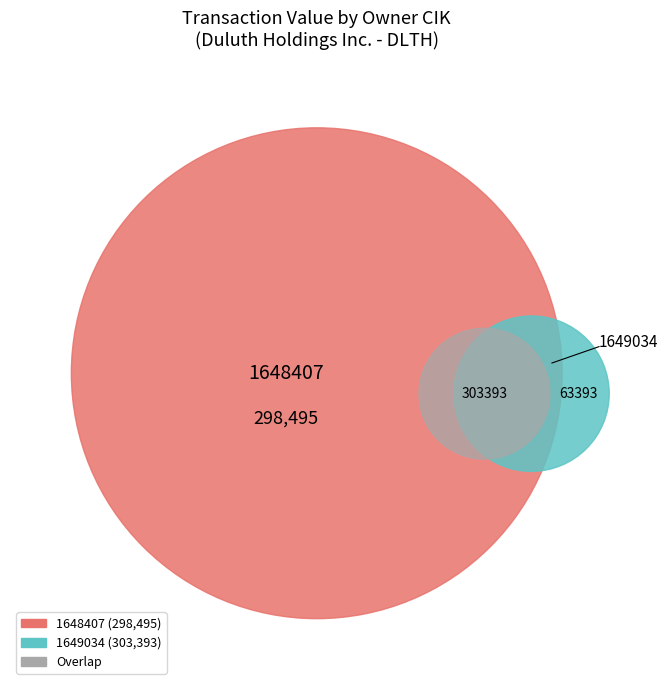

Which slice is the smallest?

1649034